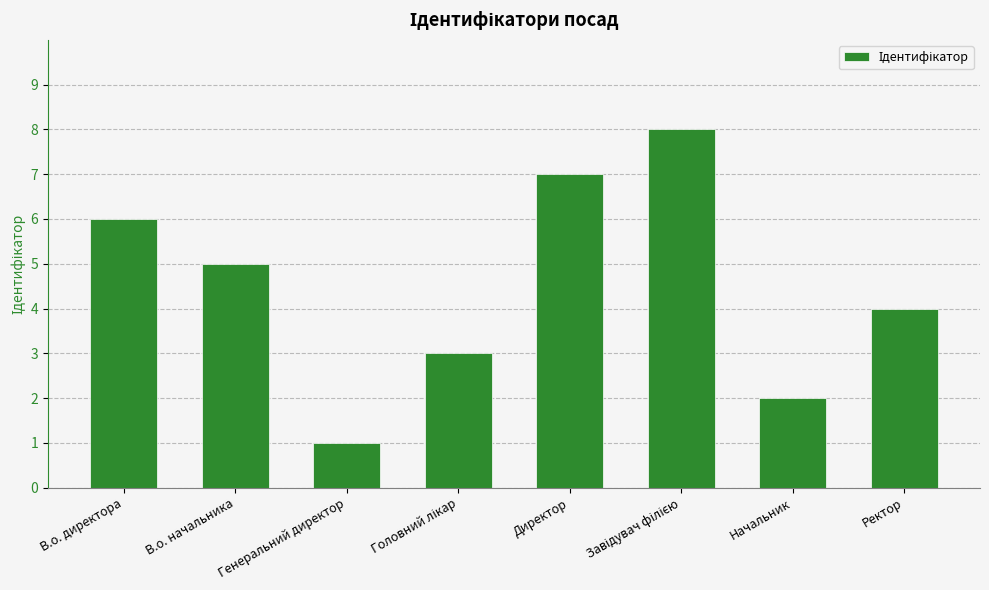

What is the ratio of the value at Начальник to the value at Директор?

0.3